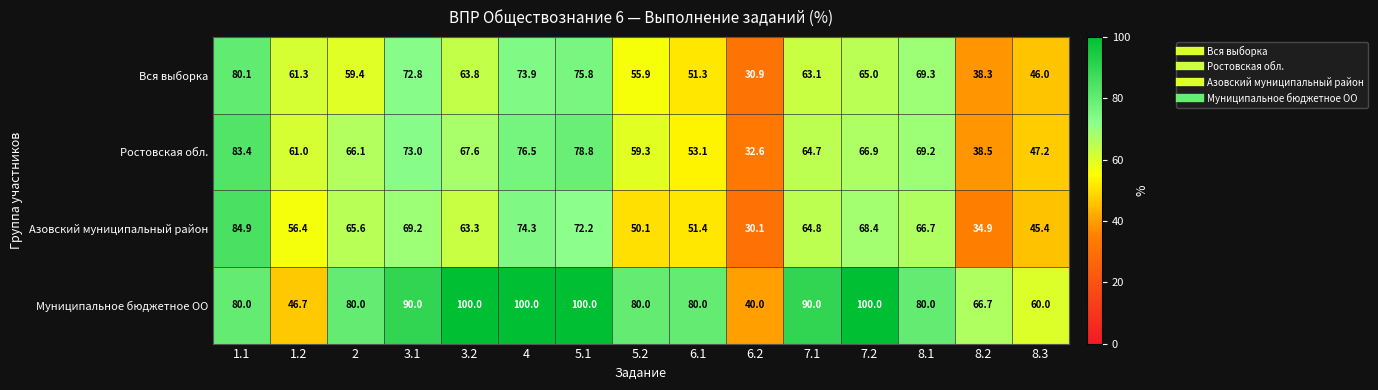

The value of Муниципальное бюджетное ОО at 2 is 109.2. True or false?

False